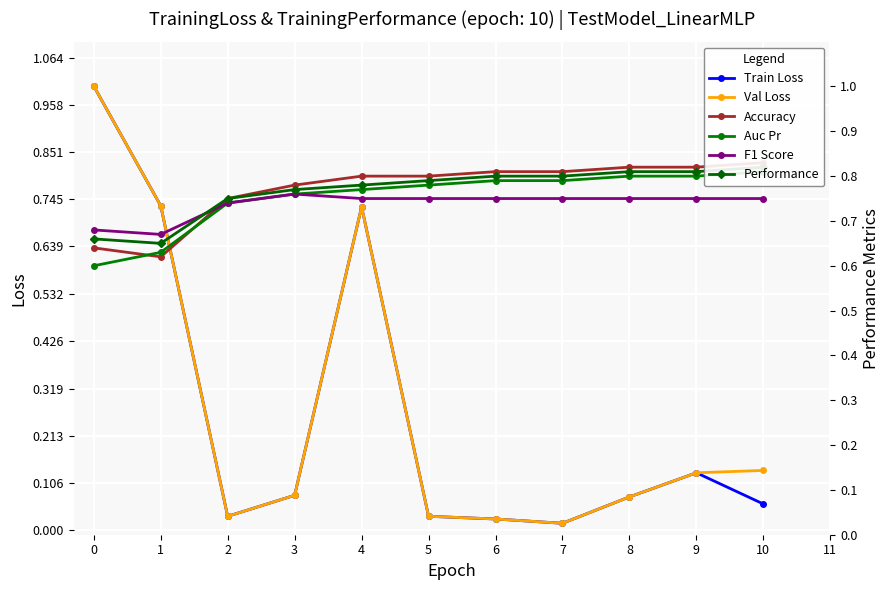

What are all the series names shown in the legend?

Train Loss, Val Loss, Accuracy, Auc Pr, F1 Score, Performance